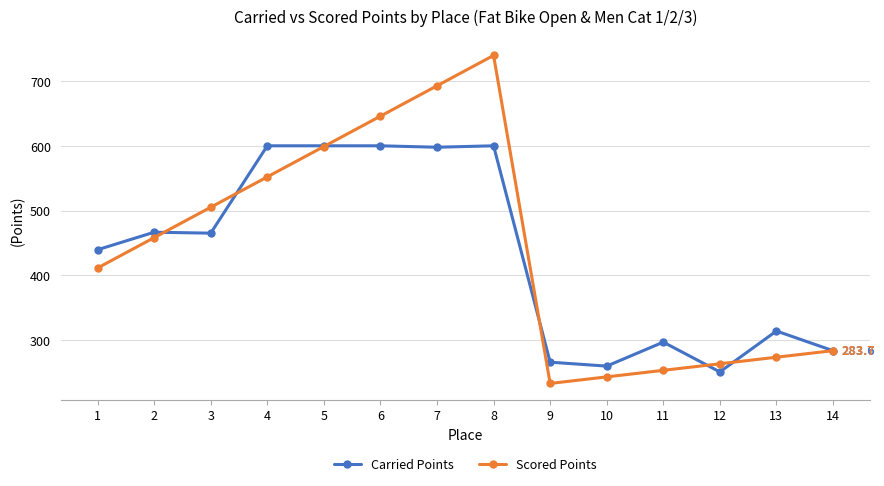

What is the minimum value for Carried Points?

250.9